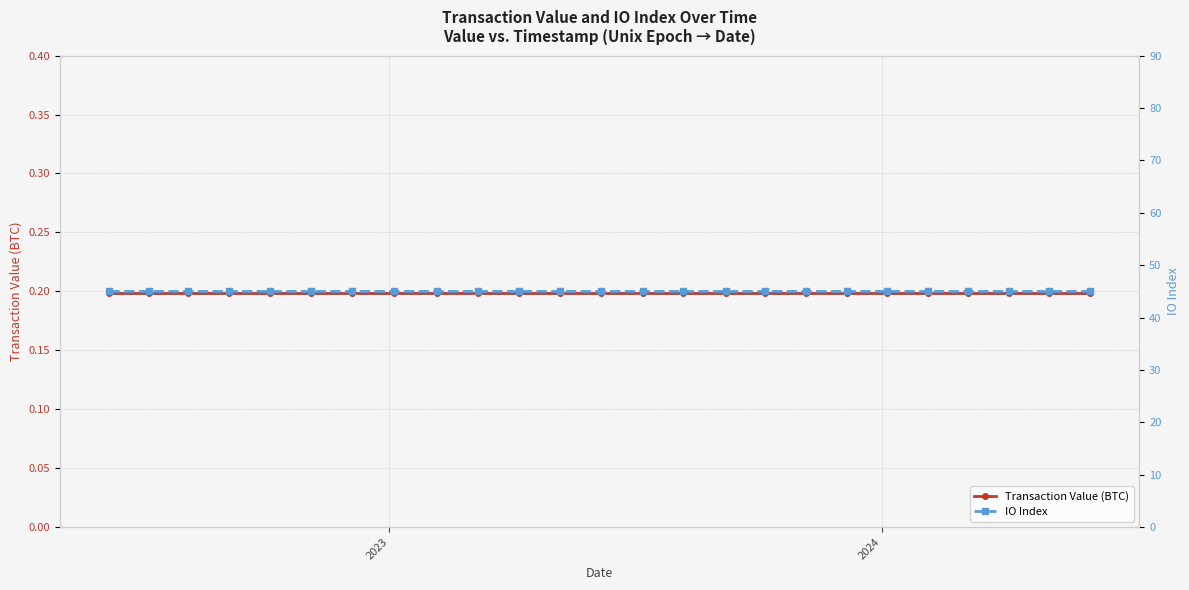

Is it true that IO Index equals 69.3 at 13?

False